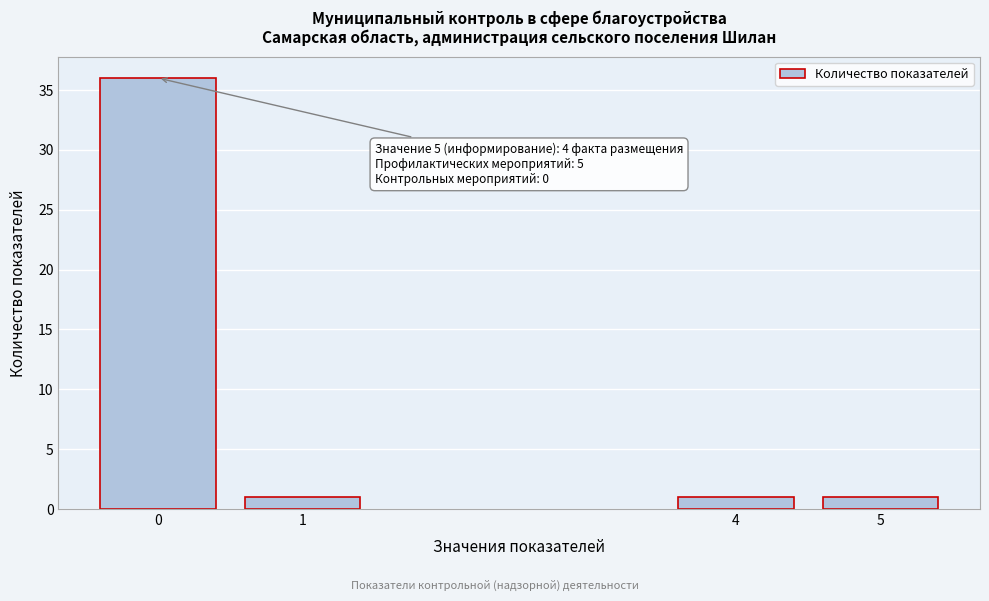

Reading left to right, extract all data points from this chart.

36	1	1	1